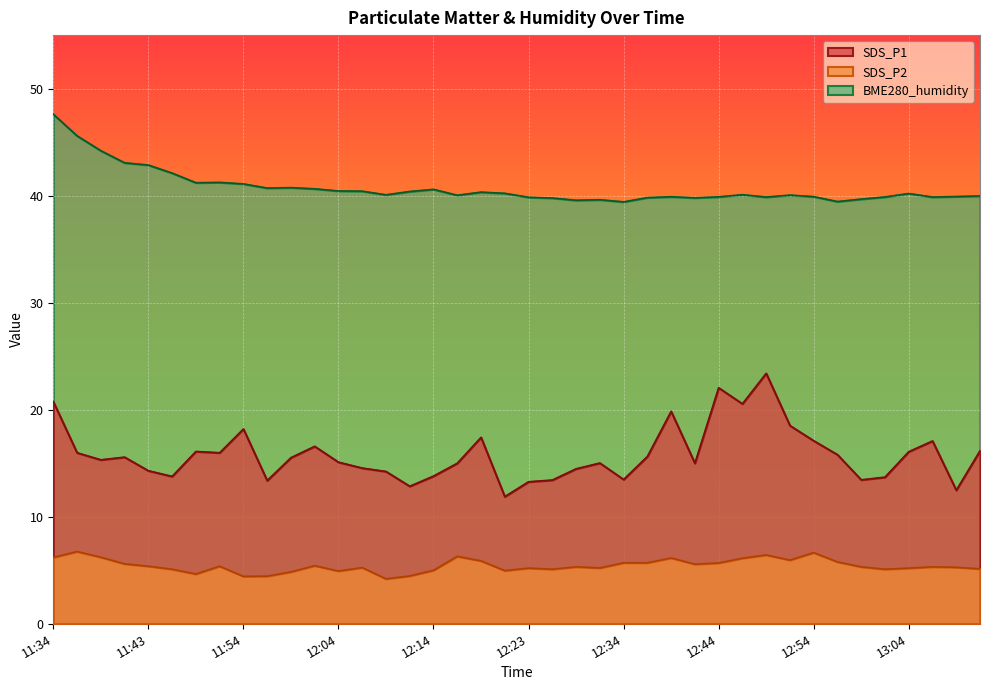

Is it true that SDS_P2 equals 5.8 at 12:57?

True